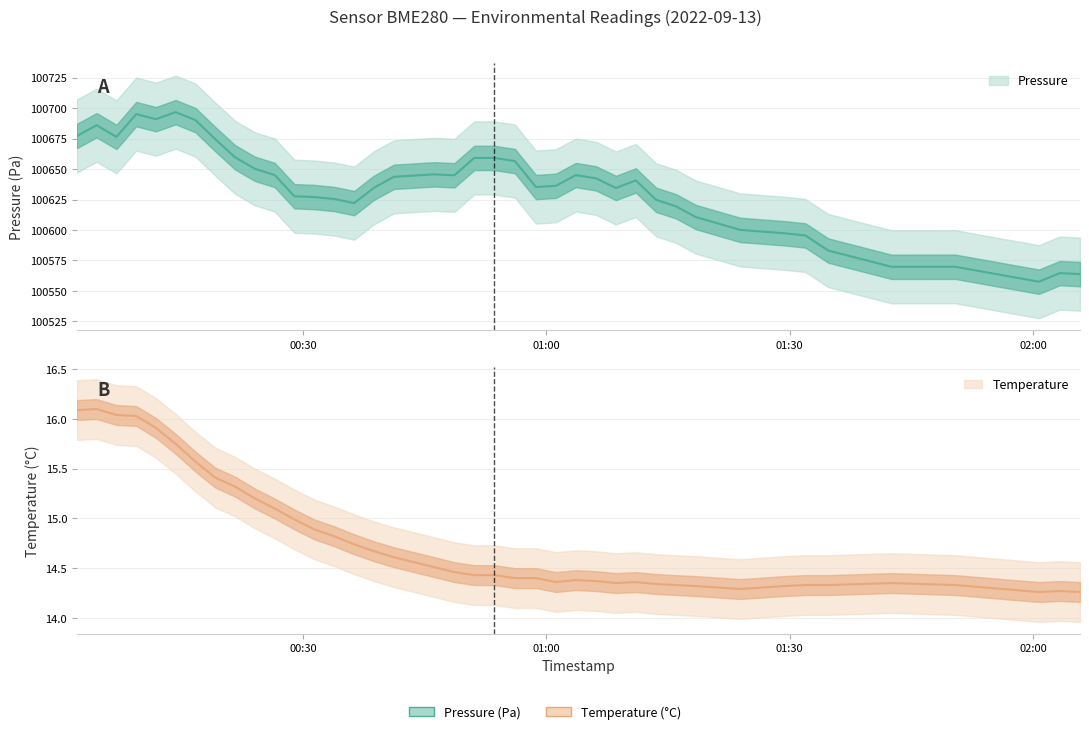

True or false: temperature has more than 1 interior local peaks.

True